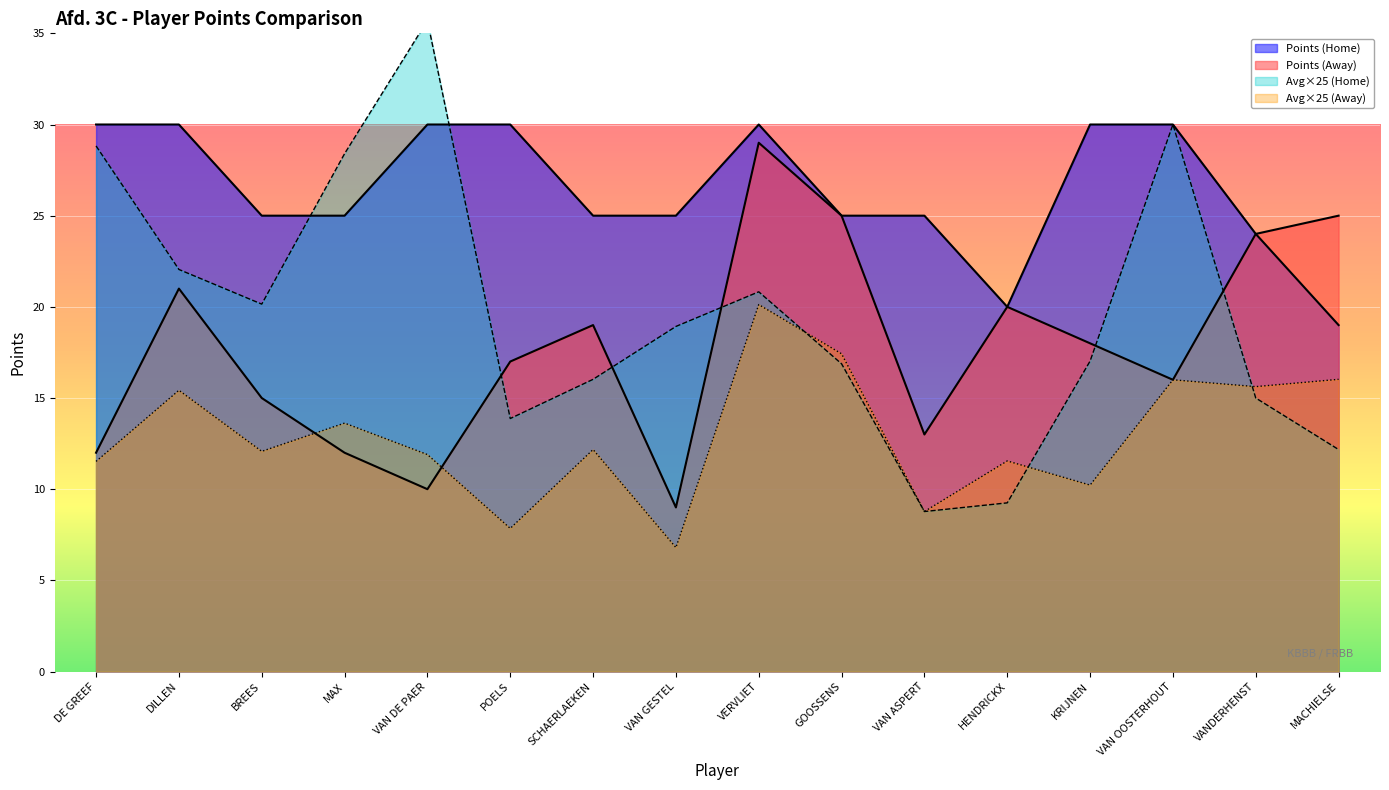

At which label is Points (Away) closest to 19?

SCHAERLAEKEN